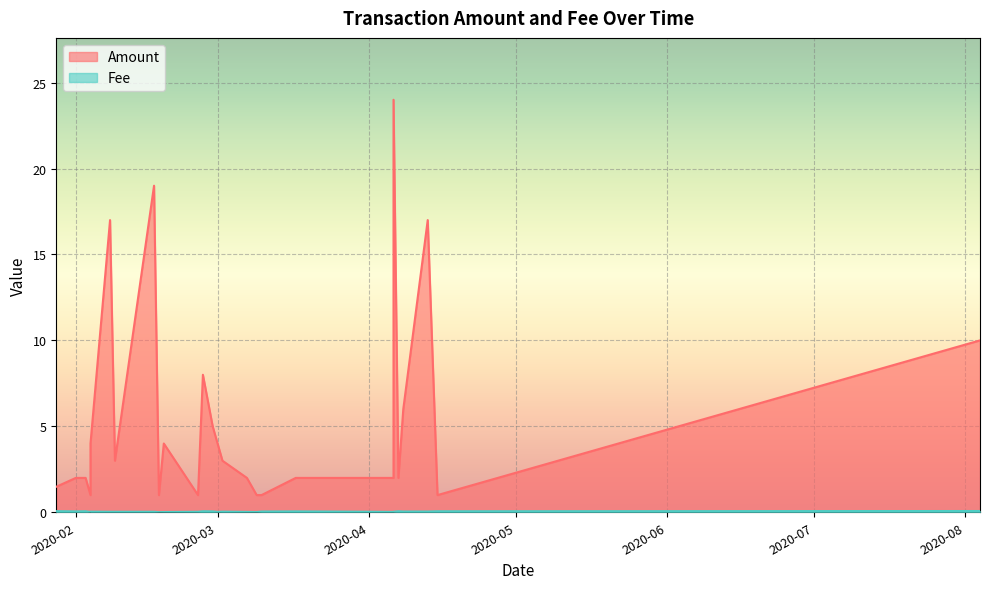

Which has a higher value, 2020-04-06 or 2020-08-04?

2020-04-06